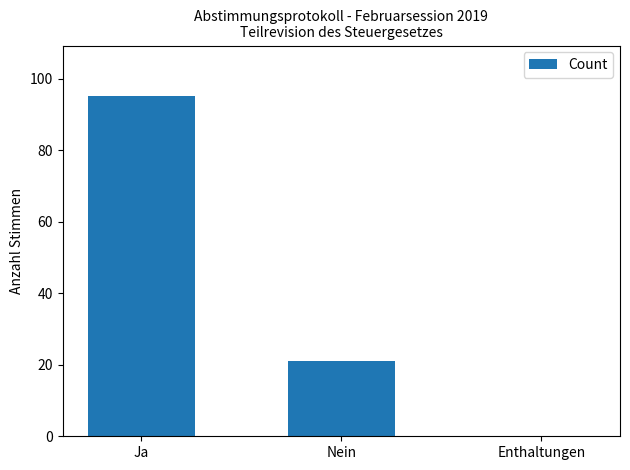

Where is the data nearest to the value 47?

Nein